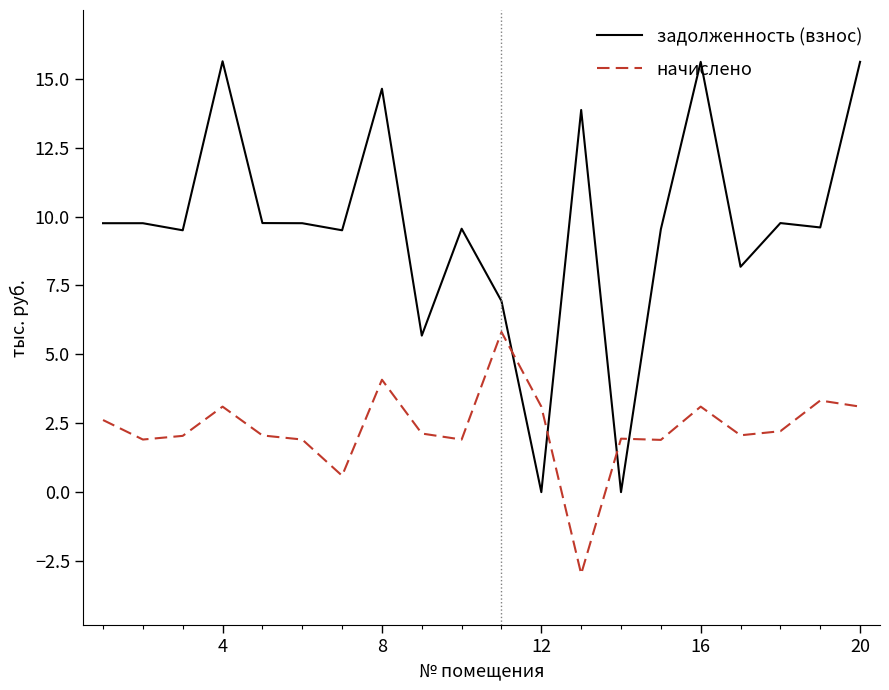

What is the smallest value displayed?

-3.0